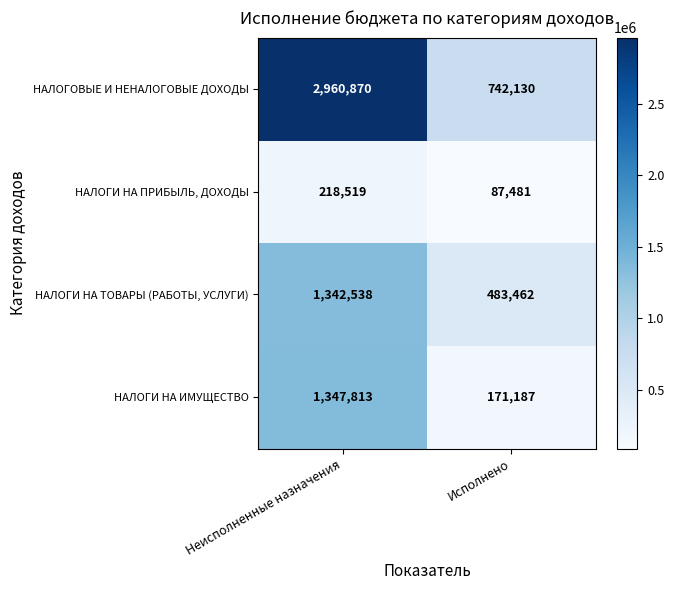

What is the average value of the НАЛОГОВЫЕ И НЕНАЛОГОВЫЕ ДОХОДЫ series?

1851500